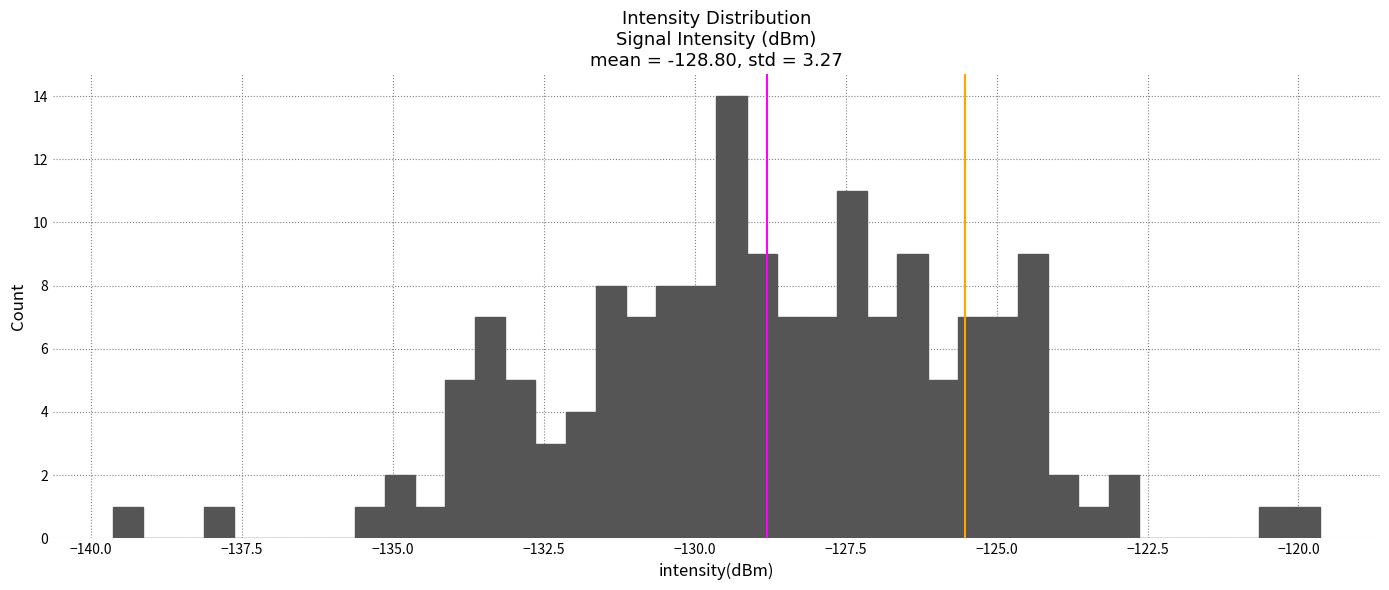

Around what value on the x-axis is the tallest bar? Give the approximate position of its centre, as read against the axis.

-129.5